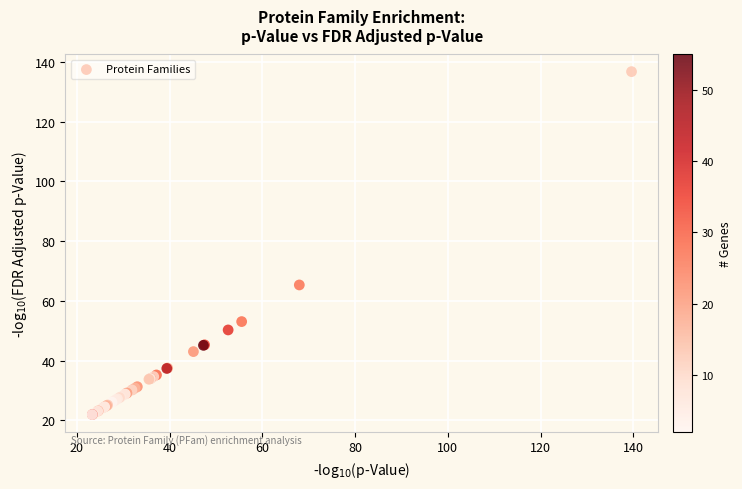

What Y value in the scatter plot is closest to 79?

65.3